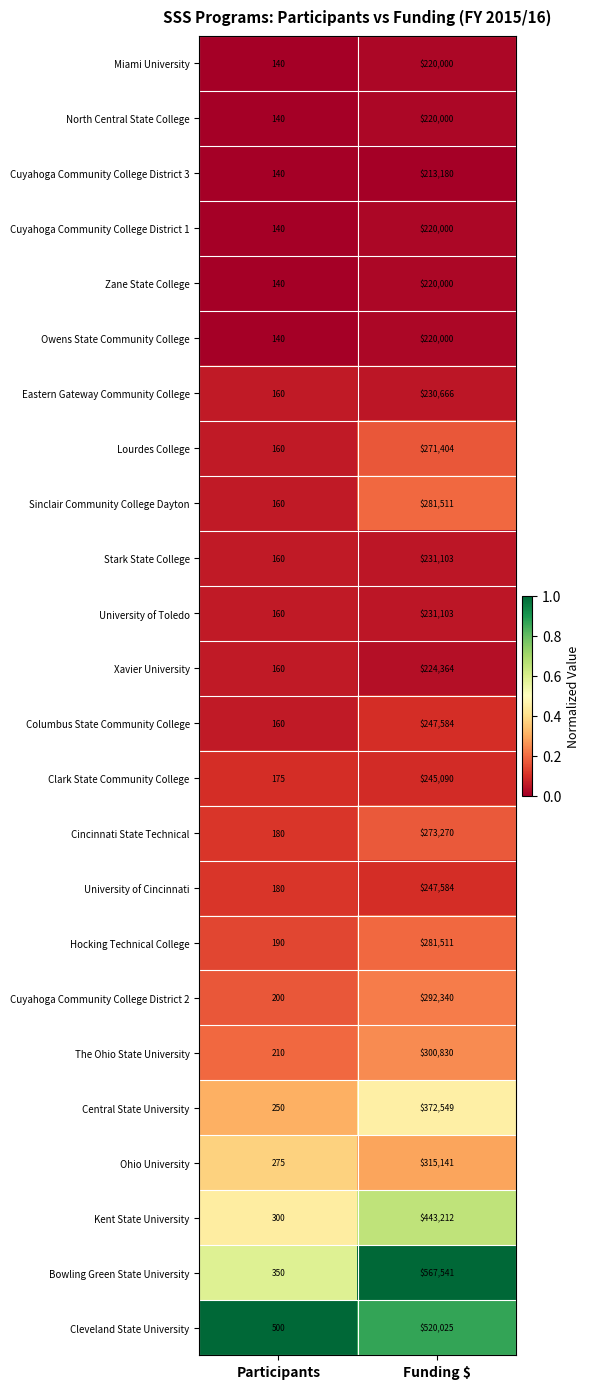

What is the difference between the maximum and minimum values in the Central State University series?

372299